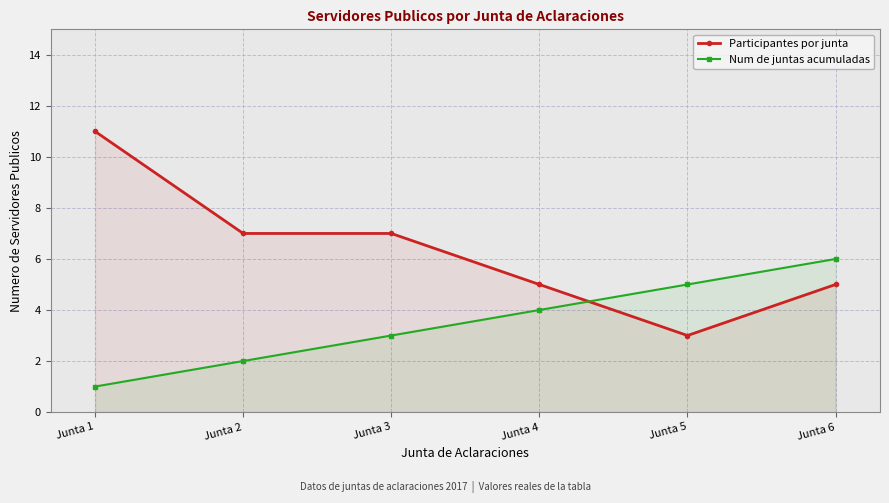

Reading left to right, what are all the values shown in this chart?

Participantes por junta: 11	7	7	5	3	5
Num de juntas acumuladas: 1	2	3	4	5	6